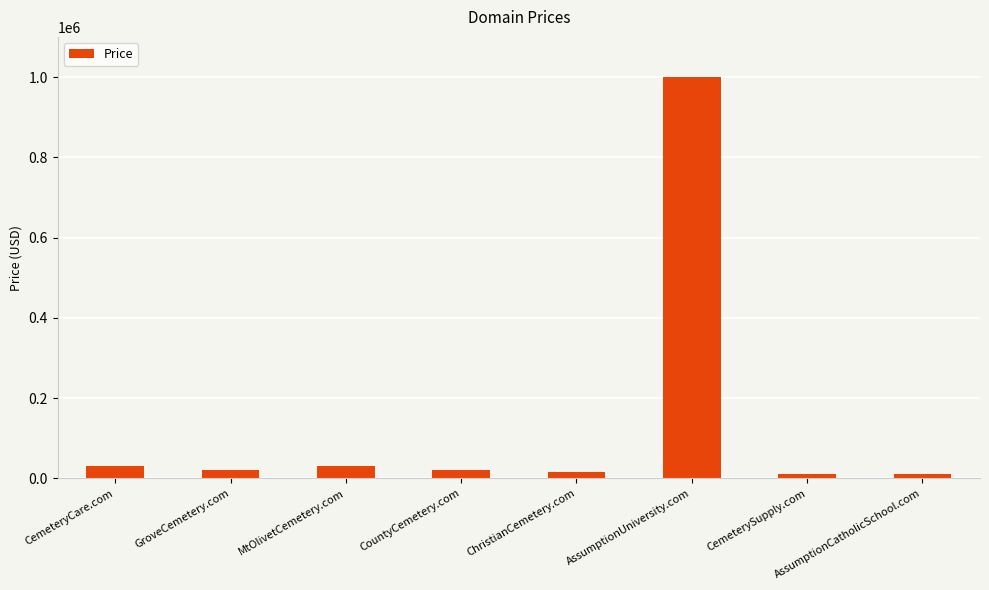

What is the label of the 4th bar from the right?

ChristianCemetery.com